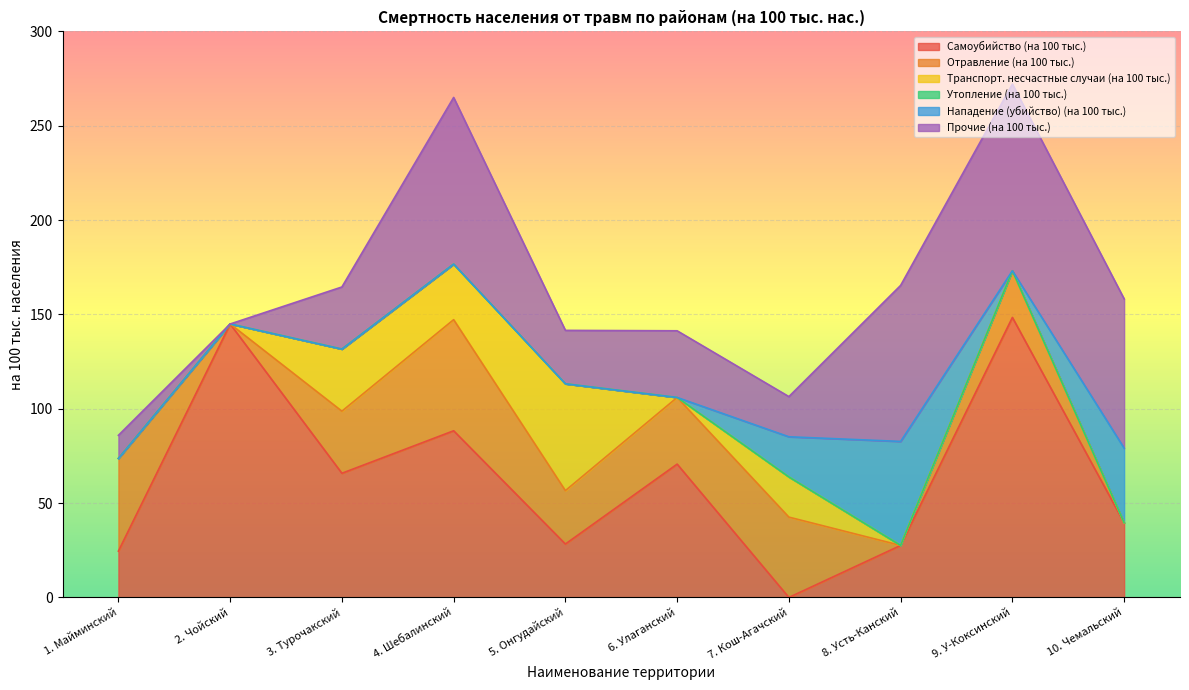

How many times do Транспорт. несчастные случаи (на 100 тыс.) and Самоубийство (на 100 тыс.) cross each other?

4